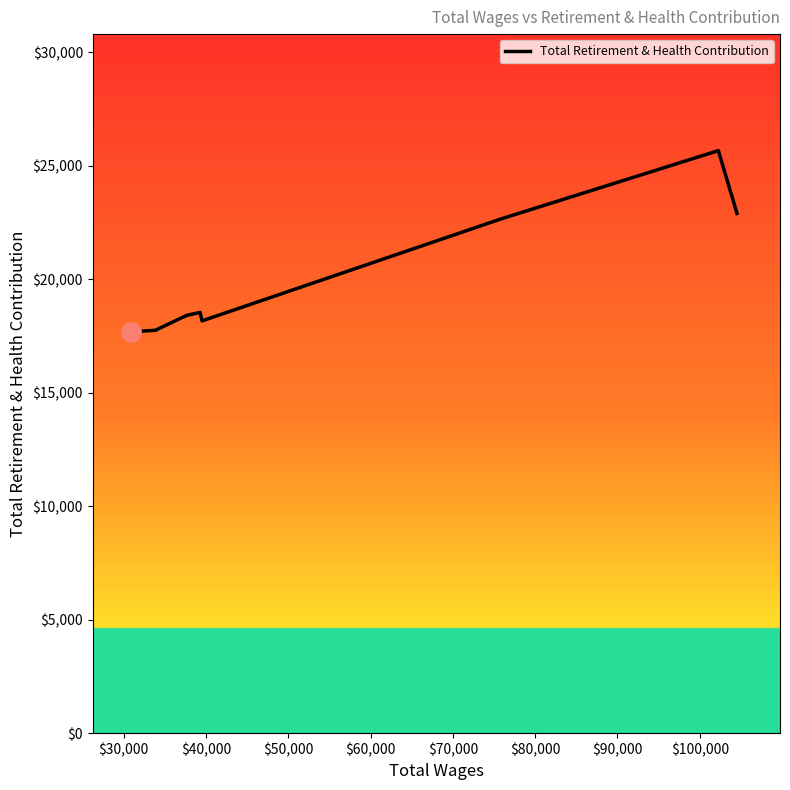

What is the greatest value displayed?

25667